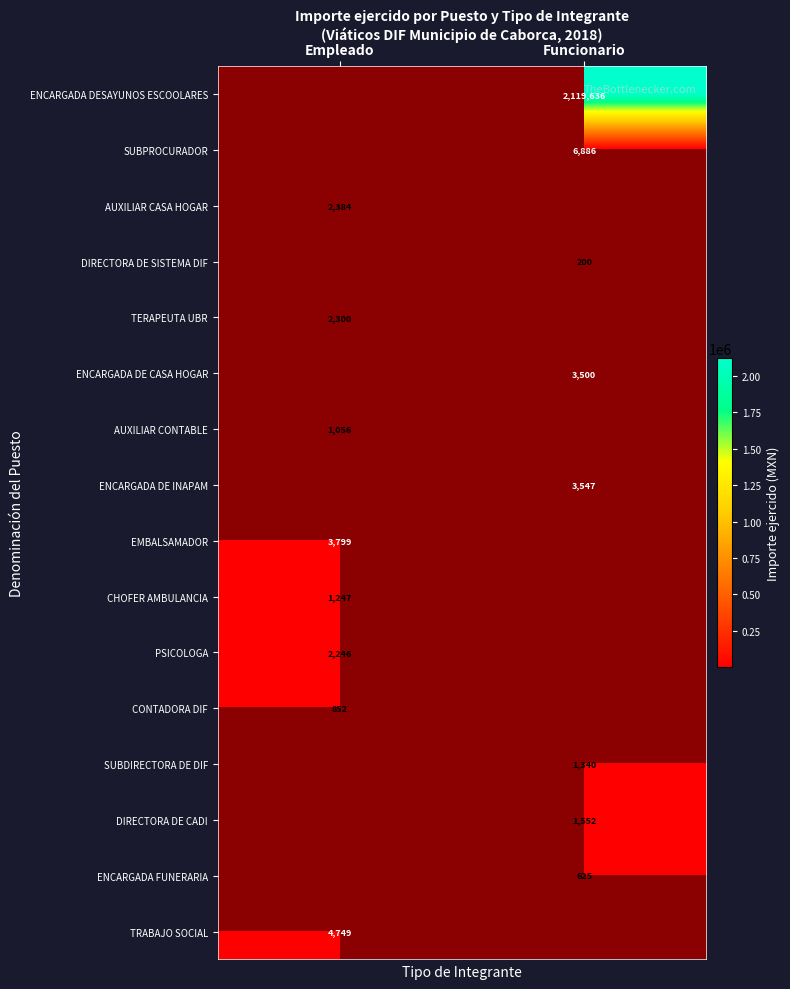

Is it true that ENCARGADA FUNERARIA equals 267 at Funcionario?

False